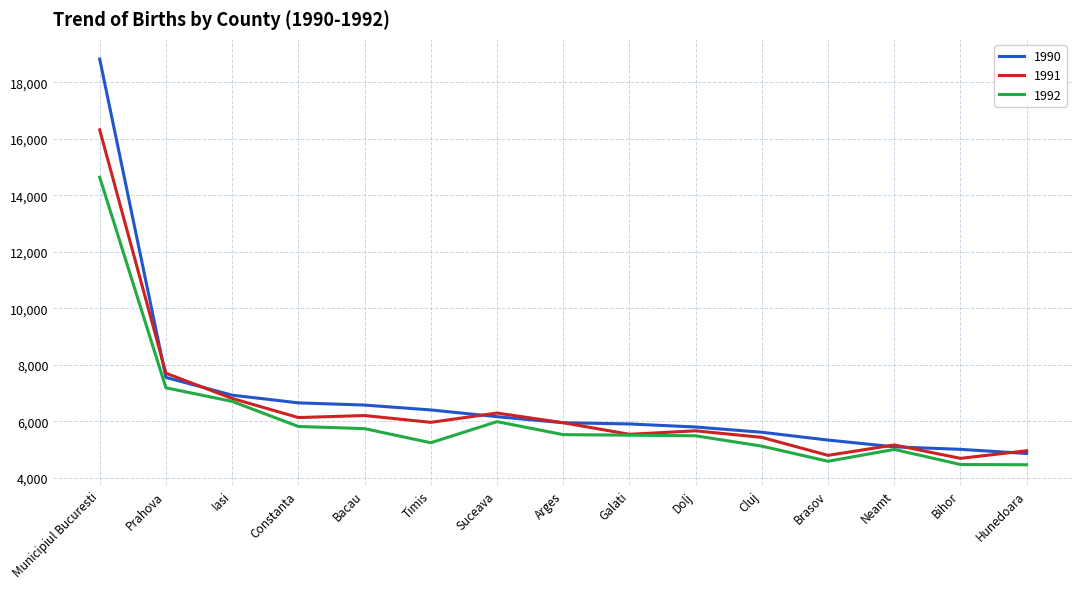

What is the value of the 1991 point at the 15th from the left?

4959